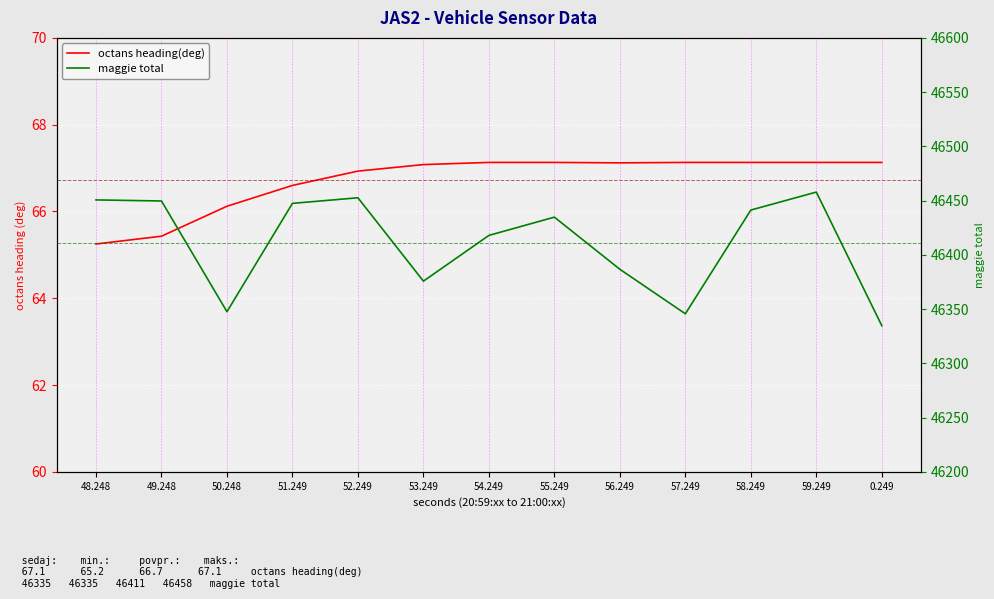

What is the difference between the highest and lowest values at 56.249?

46319.6